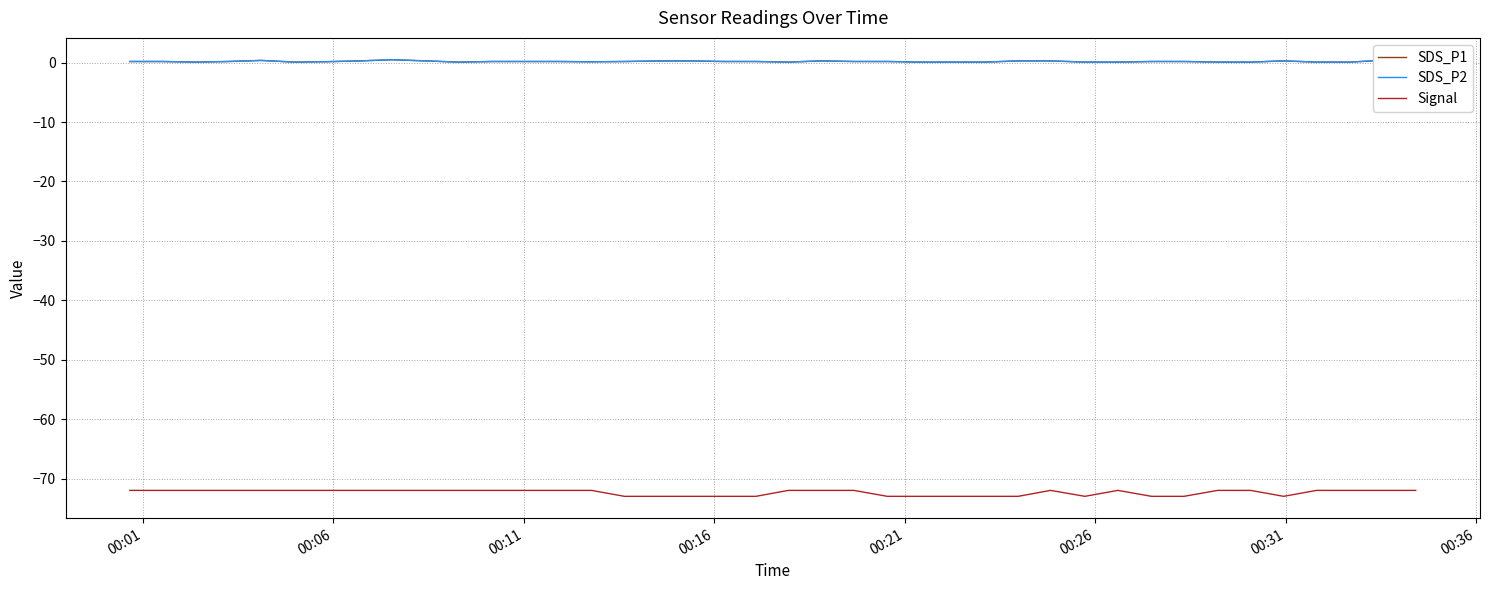

True or false: SDS_P1 has more than 1 points higher than both neighbors.

True